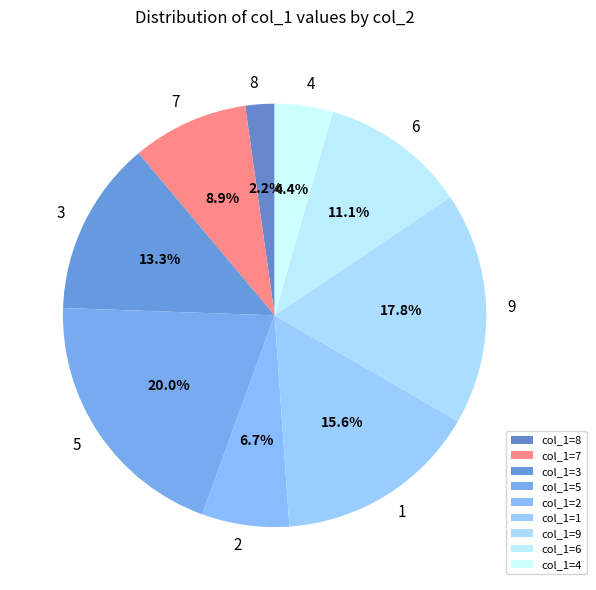

To the nearest percent, what is the average slice percentage?

11%